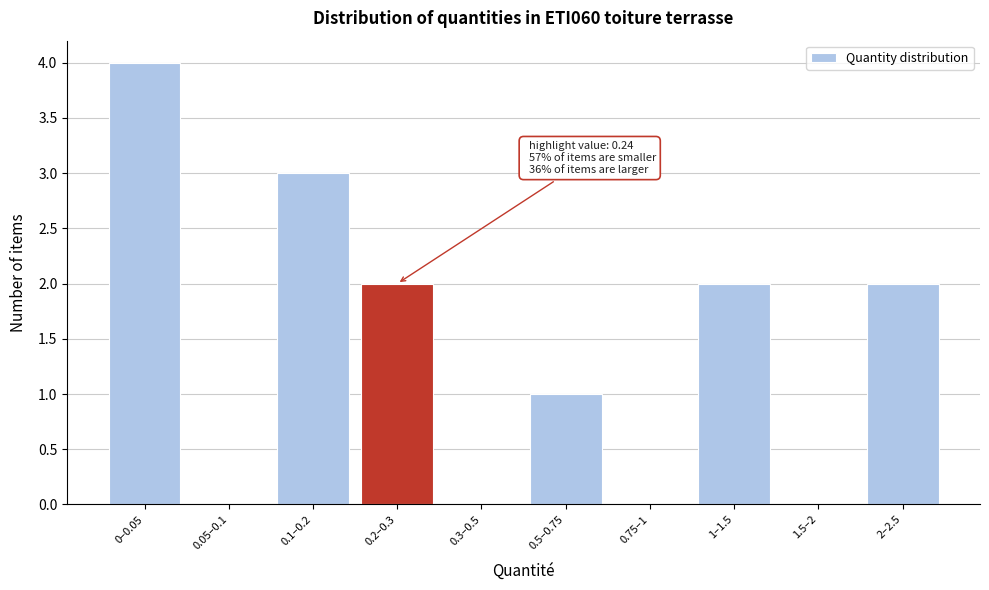

Reading right to left, what are all the values shown in this chart?

2–2.5=2	1.5–2=0	1–1.5=2	0.75–1=0	0.5–0.75=1	0.3–0.5=0	0.2–0.3=2	0.1–0.2=3	0.05–0.1=0	0–0.05=4